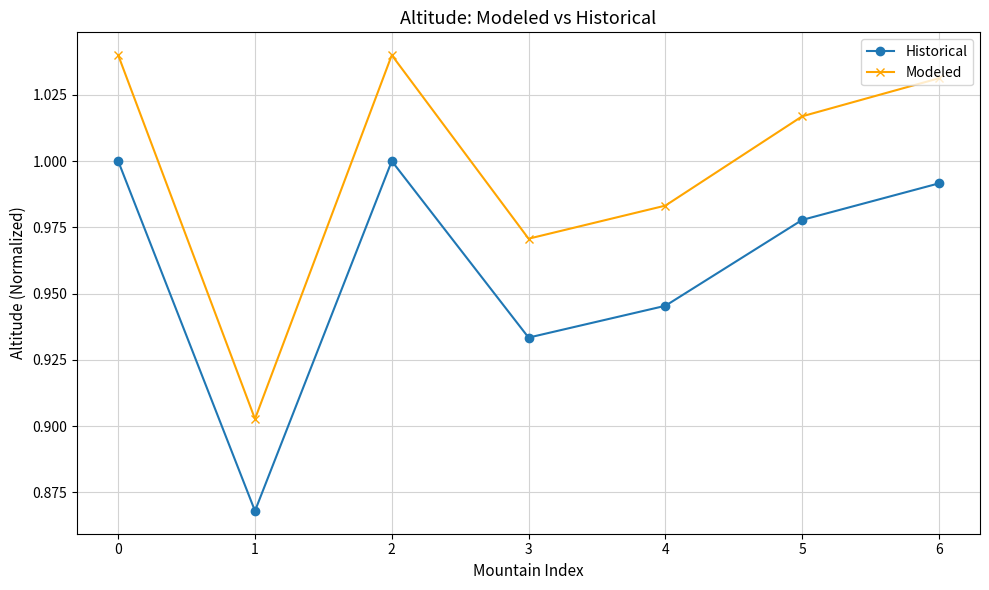

The value of Historical at 5 is 1.6. True or false?

False